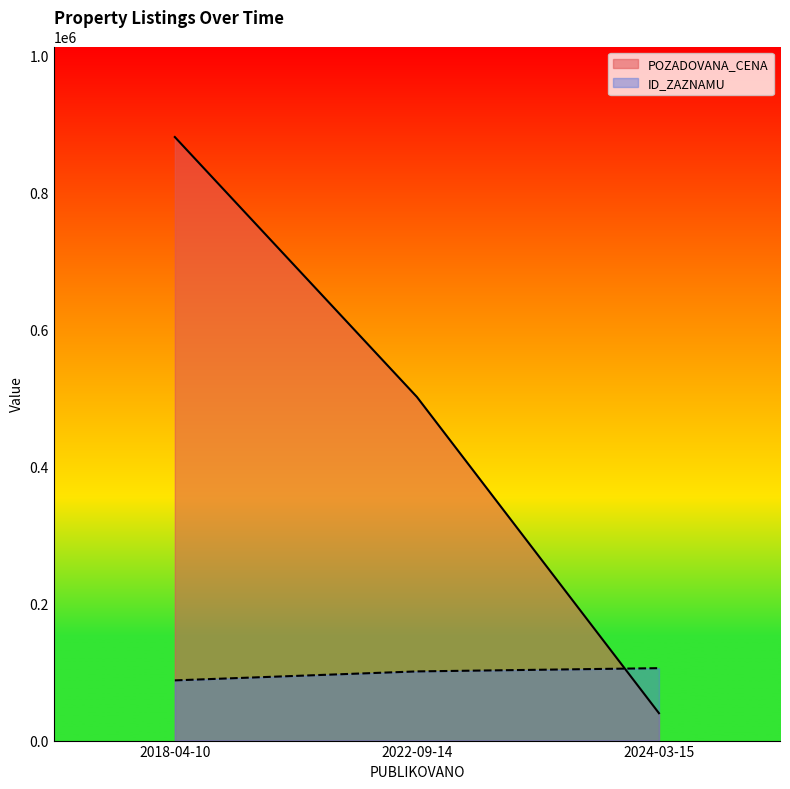

The chart shows a value of 309884 at 2022-09-14. True or false?

False